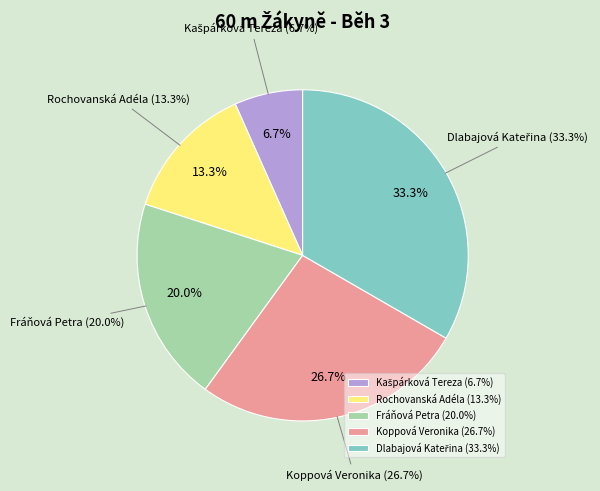

Which slice is the largest?

Dlabajová Kateřina